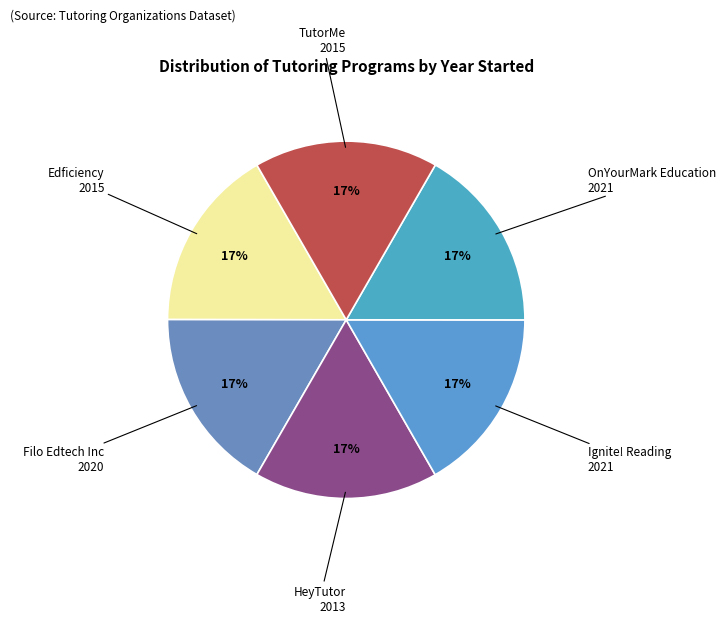

How many slices are in this pie chart?

6